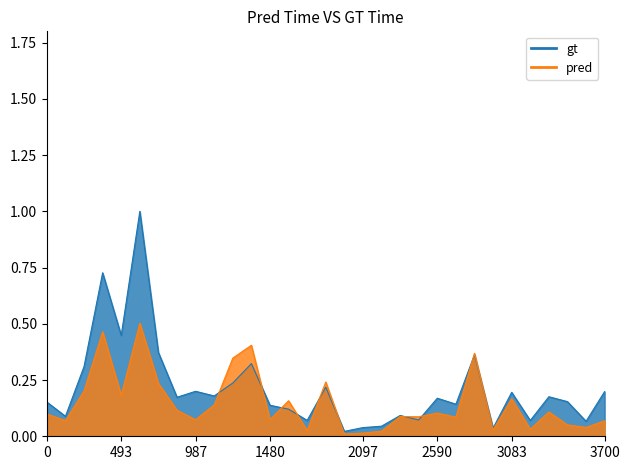

True or false: pred and gt cross at least once.

True